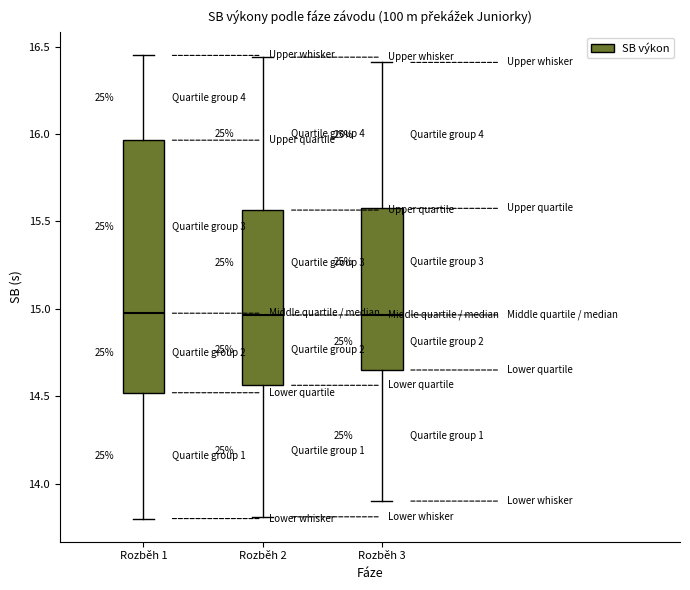

Where is the upper edge of the box for Rozběh 2 on the y-axis? The values are not printed on the chart, so give them approximately, as read against the axis.

15.55